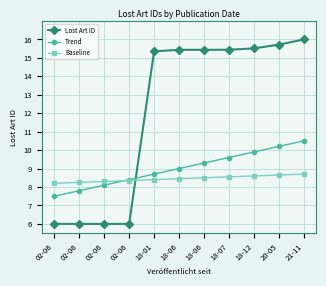

Is the value of Baseline at 21-11 greater than the value of Lost Art ID at 02-06?

Yes